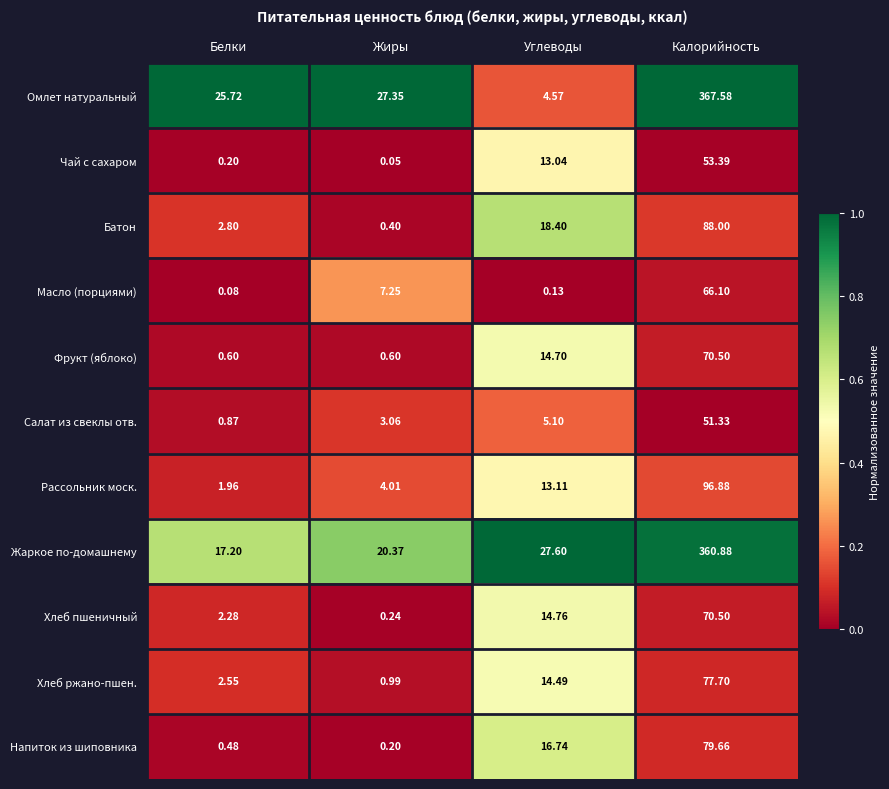

Which category has the lowest value in the Масло (порциями) series?

Белки